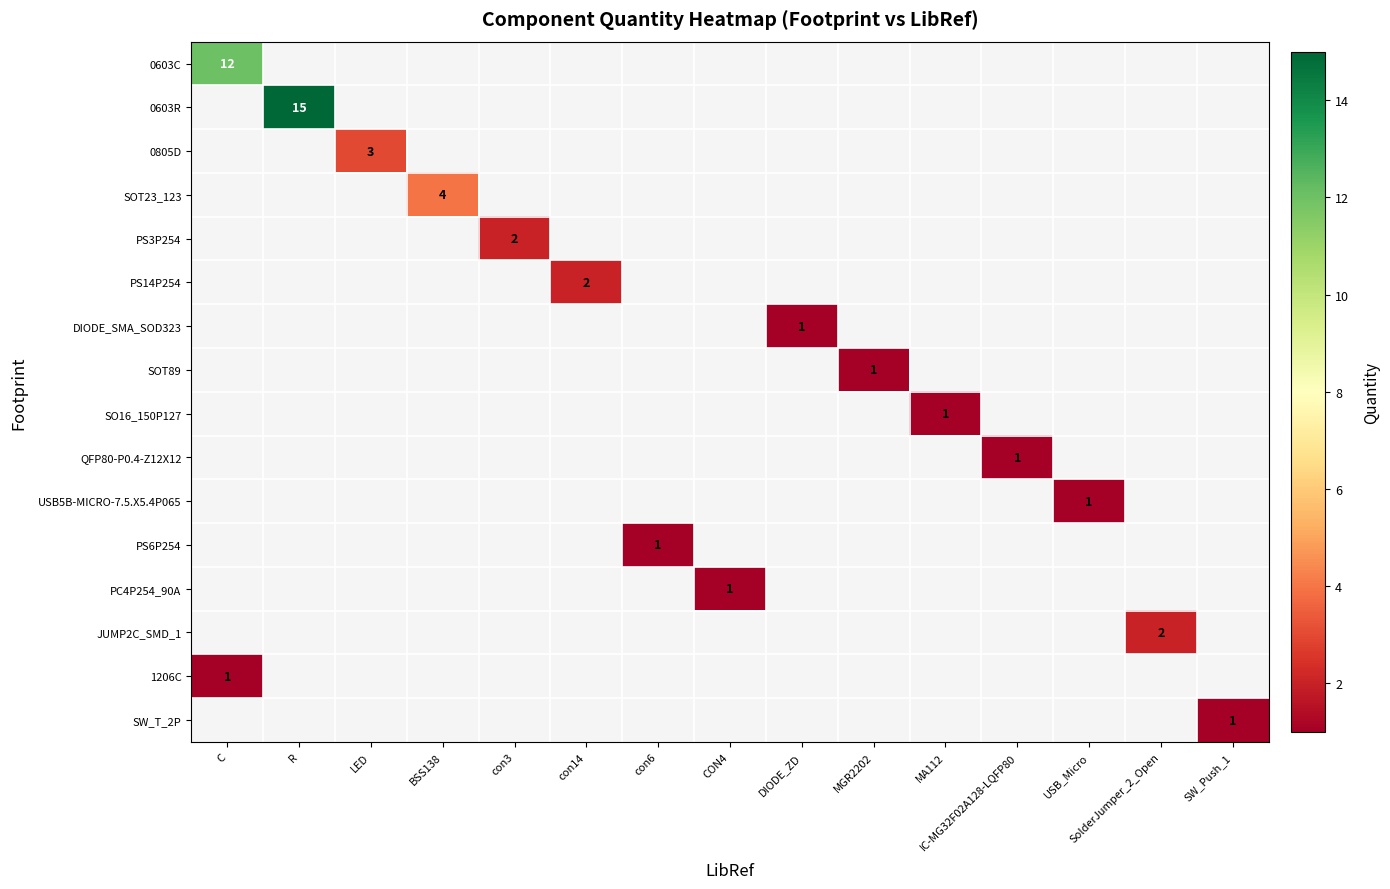

At LED, list the series in order from smallest to largest.

0603C, 0603R, SOT23_123, PS3P254, PS14P254, DIODE_SMA_SOD323, SOT89, SO16_150P127, QFP80-P0.4-Z12X12, USB5B-MICRO-7.5.X5.4P065, PS6P254, PC4P254_90A, JUMP2C_SMD_1, 1206C, SW_T_2P, 0805D